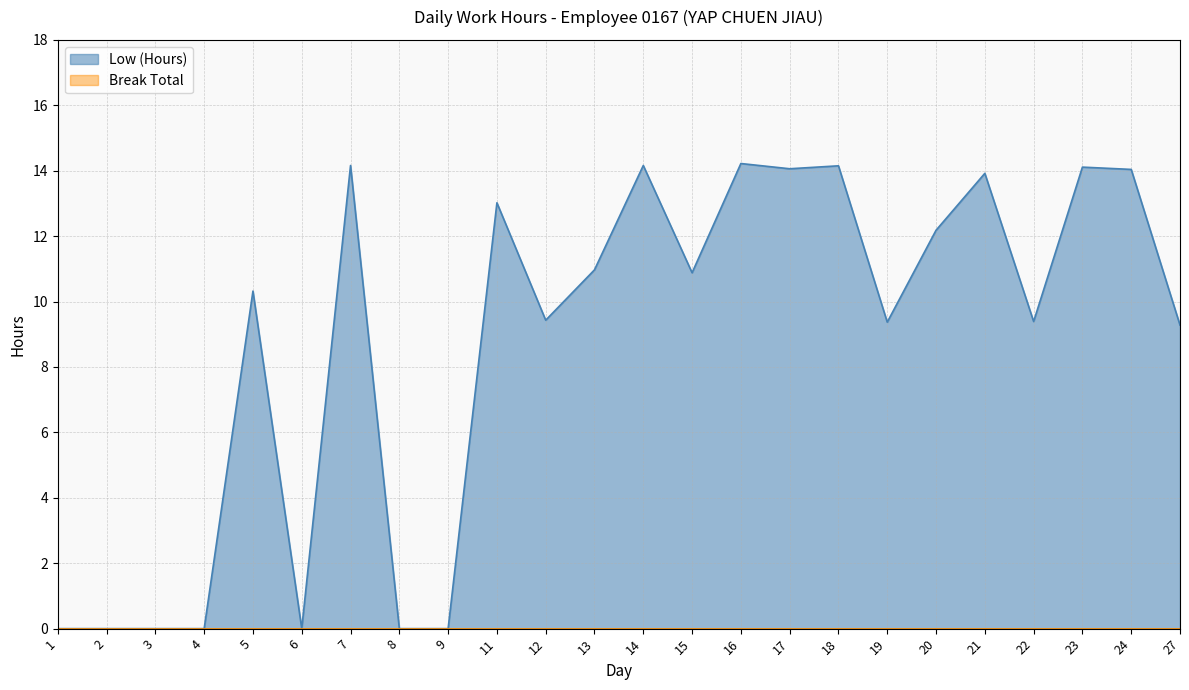

Does the chart have visible grid lines?

Yes